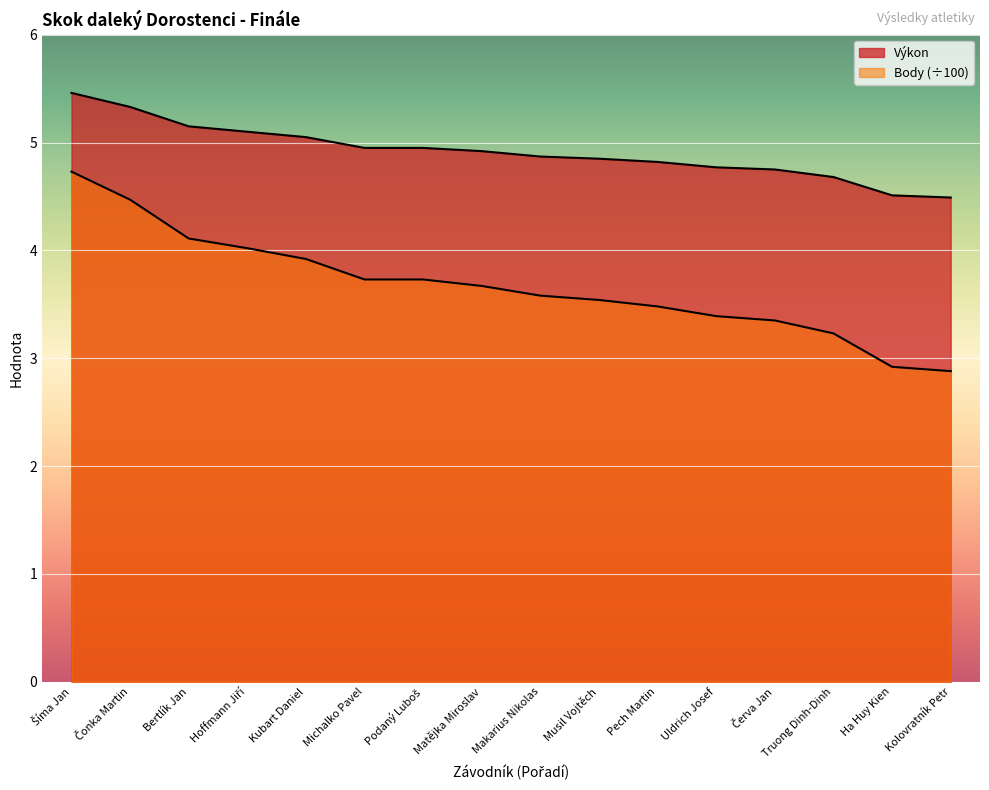

Between Červa Jan and Bertlík Jan, which is larger?

Bertlík Jan